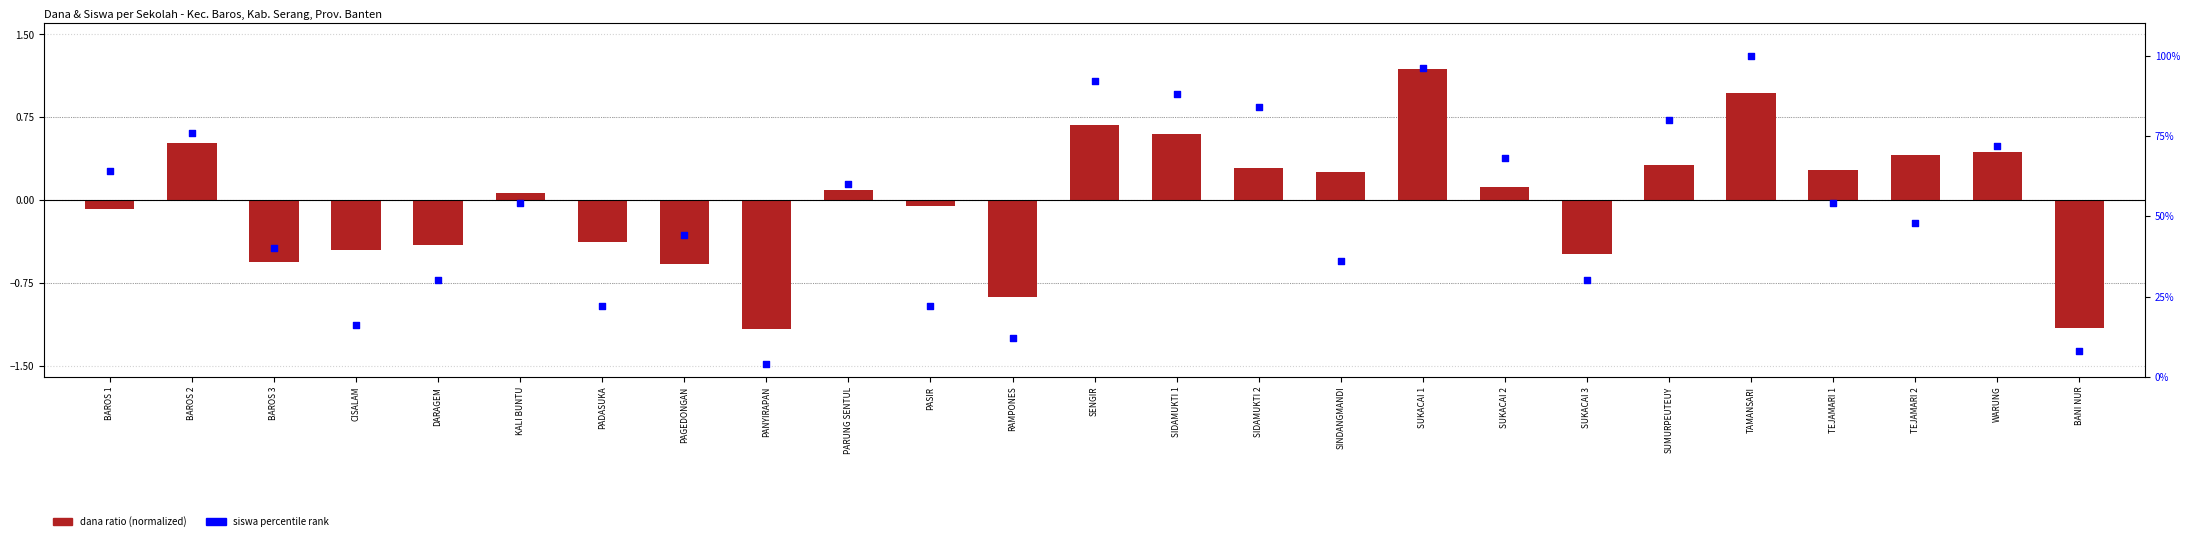

Is the value of dana ratio (normalized) at KALI BUNTU greater than the value of siswa percentile rank at SUKACAI 1?

No